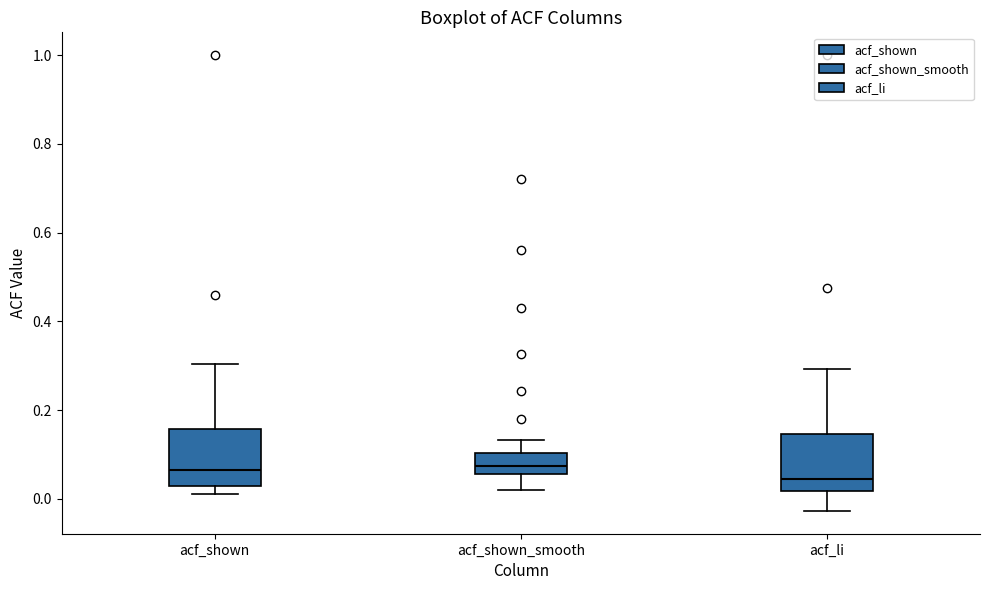

Reading left to right, read every box against the y-axis: the position of its median line, the range the box covers, and the ends of its whiskers. The values are not printed on the chart, so give them approximately, as read against the axis.

acf_shown: median 0.06, box 0.02 to 0.16, whiskers 0.02 (just below the box's lower edge) to 0.30
acf_shown_smooth: median 0.08, box 0.06 to 0.10, whiskers 0.02 to 0.14
acf_li: median 0.04, box 0.02 to 0.14, whiskers -0.02 to 0.30